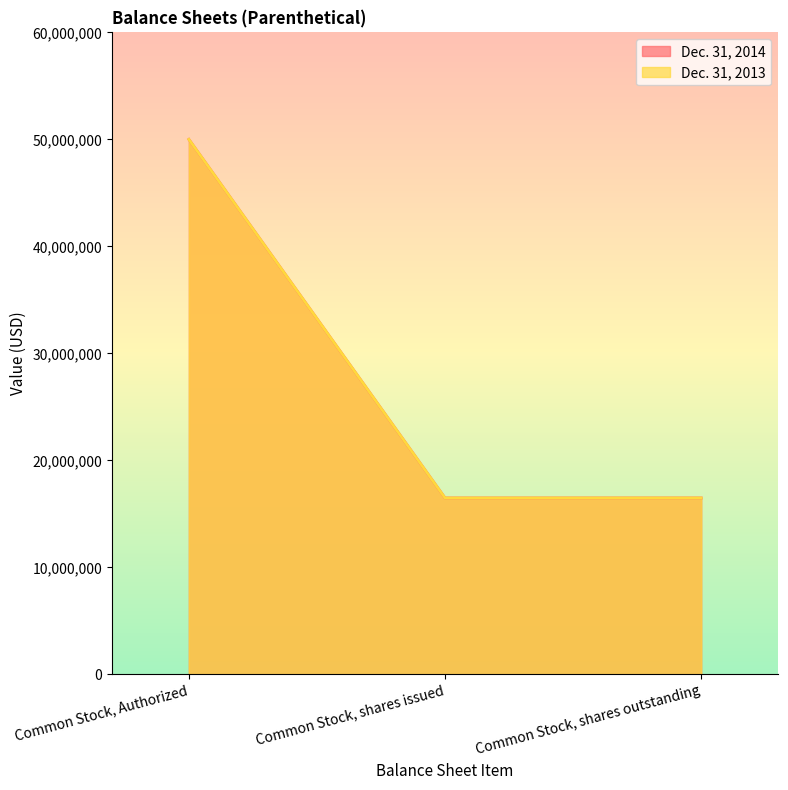

What are all the series names shown in the legend?

Dec. 31, 2014, Dec. 31, 2013